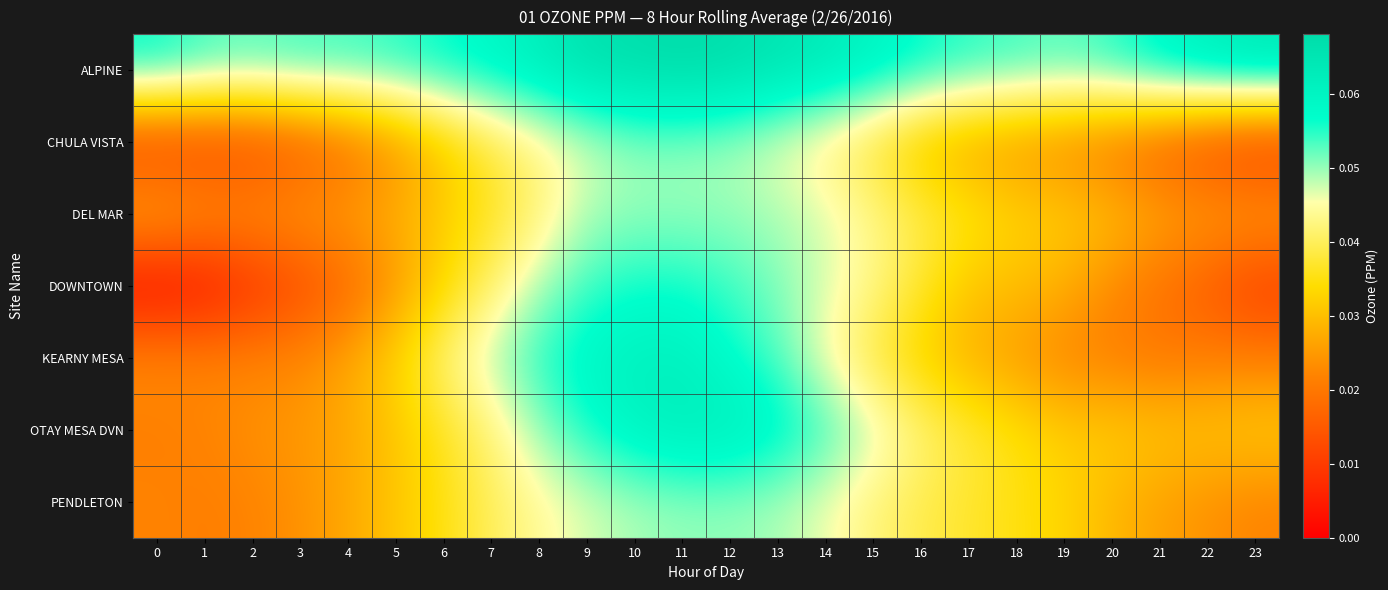

Reading left to right, extract all data points from this chart.

ALPINE: 0=0.1	1=0.1	2=0.1	3=0.1	4=0.1	5=0.1	6=0.1	7=0.1	8=0.1	9=0.1	10=0.1	11=0.1	12=0.1	13=0.1	14=0.1	15=0.1	16=0.1	17=0.1	18=0.1	19=0.1	20=0.1	21=0.1	22=0.1	23=0.1
CHULA VISTA: 0=0.0	1=0.0	2=0.0	3=0.0	4=0.0	5=0.0	6=0.0	7=0.0	8=0.0	9=0.0	10=0.1	11=0.1	12=0.0	13=0.0	14=0.0	15=0.0	16=0.0	17=0.0	18=0.0	19=0.0	20=0.0	21=0.0	22=0.0	23=0.0
DEL MAR: 0=0.0	1=0.0	2=0.0	3=0.0	4=0.0	5=0.0	6=0.0	7=0.0	8=0.0	9=0.0	10=0.1	11=0.1	12=0.1	13=0.0	14=0.0	15=0.0	16=0.0	17=0.0	18=0.0	19=0.0	20=0.0	21=0.0	22=0.0	23=0.0
DOWNTOWN: 0=0.0	1=0.0	2=0.0	3=0.0	4=0.0	5=0.0	6=0.0	7=0.0	8=0.0	9=0.1	10=0.1	11=0.1	12=0.1	13=0.1	14=0.0	15=0.0	16=0.0	17=0.0	18=0.0	19=0.0	20=0.0	21=0.0	22=0.0	23=0.0
KEARNY MESA: 0=0.0	1=0.0	2=0.0	3=0.0	4=0.0	5=0.0	6=0.0	7=0.0	8=0.1	9=0.1	10=0.1	11=0.1	12=0.1	13=0.1	14=0.0	15=0.0	16=0.0	17=0.0	18=0.0	19=0.0	20=0.0	21=0.0	22=0.0	23=0.0
OTAY MESA DVN: 0=0.0	1=0.0	2=0.0	3=0.0	4=0.0	5=0.0	6=0.0	7=0.0	8=0.1	9=0.1	10=0.1	11=0.1	12=0.1	13=0.1	14=0.1	15=0.0	16=0.0	17=0.0	18=0.0	19=0.0	20=0.0	21=0.0	22=0.0	23=0.0
PENDLETON: 0=0.0	1=0.0	2=0.0	3=0.0	4=0.0	5=0.0	6=0.0	7=0.0	8=0.0	9=0.0	10=0.0	11=0.1	12=0.1	13=0.0	14=0.0	15=0.0	16=0.0	17=0.0	18=0.0	19=0.0	20=0.0	21=0.0	22=0.0	23=0.0